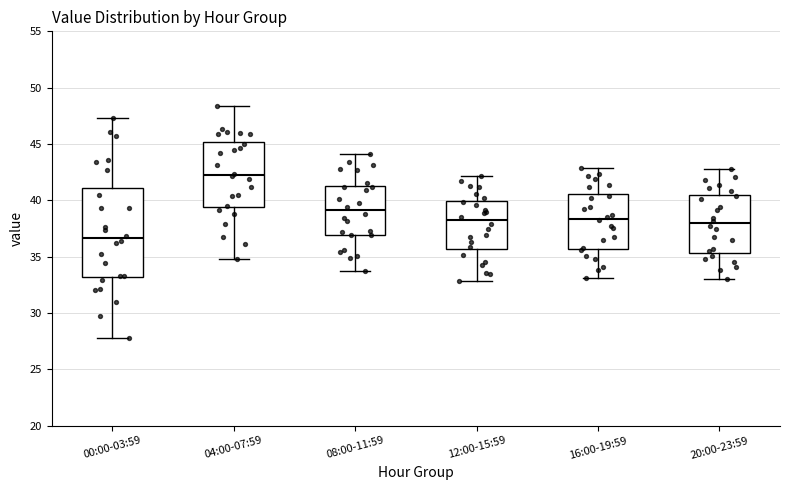

Where is the lower edge of the box for 16:00-19:59 on the y-axis? The values are not printed on the chart, so give them approximately, as read against the axis.

35.5